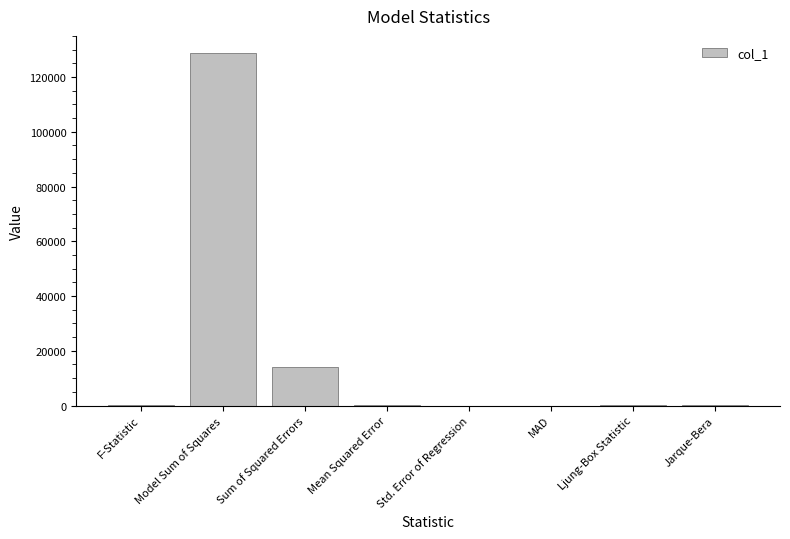

Which has a higher value, Sum of Squared Errors or Model Sum of Squares?

Model Sum of Squares